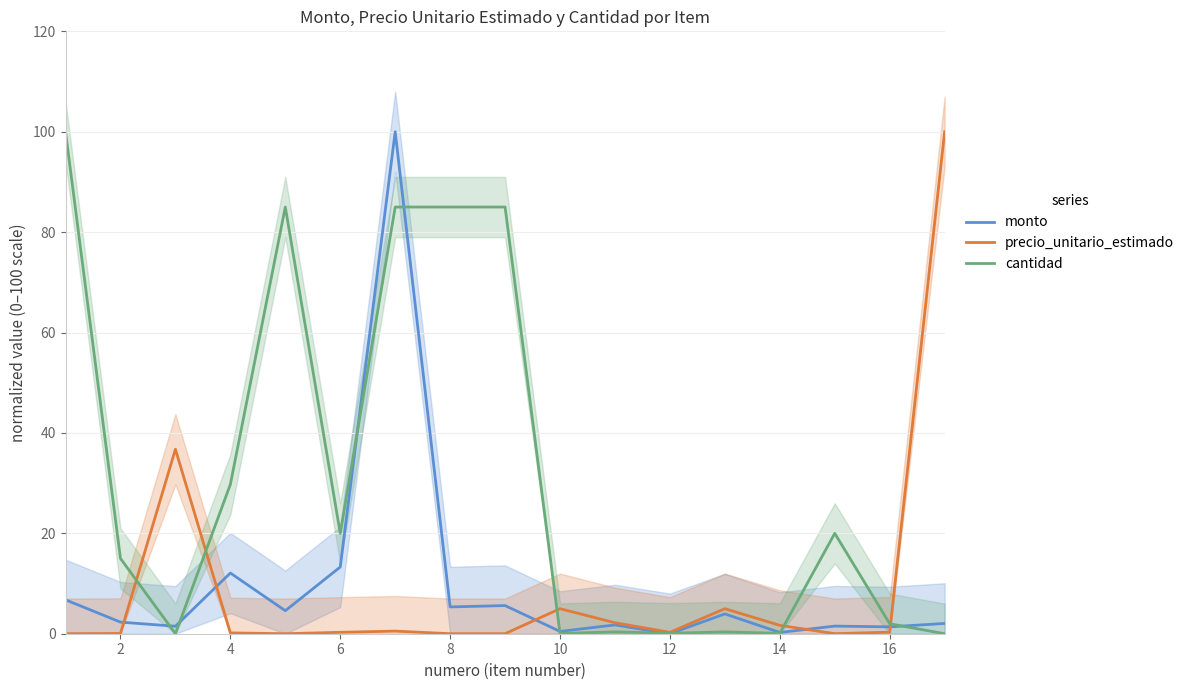

True or false: monto has a value of 1.4 at 16.

True